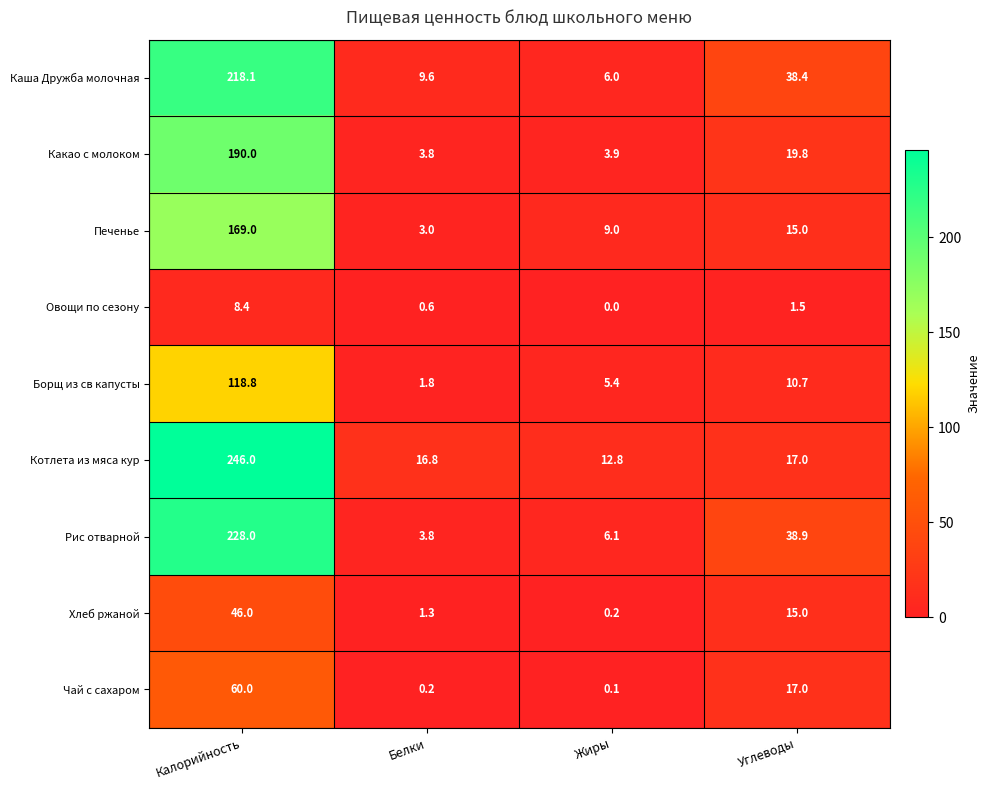

Count the number of data series in this chart.

9